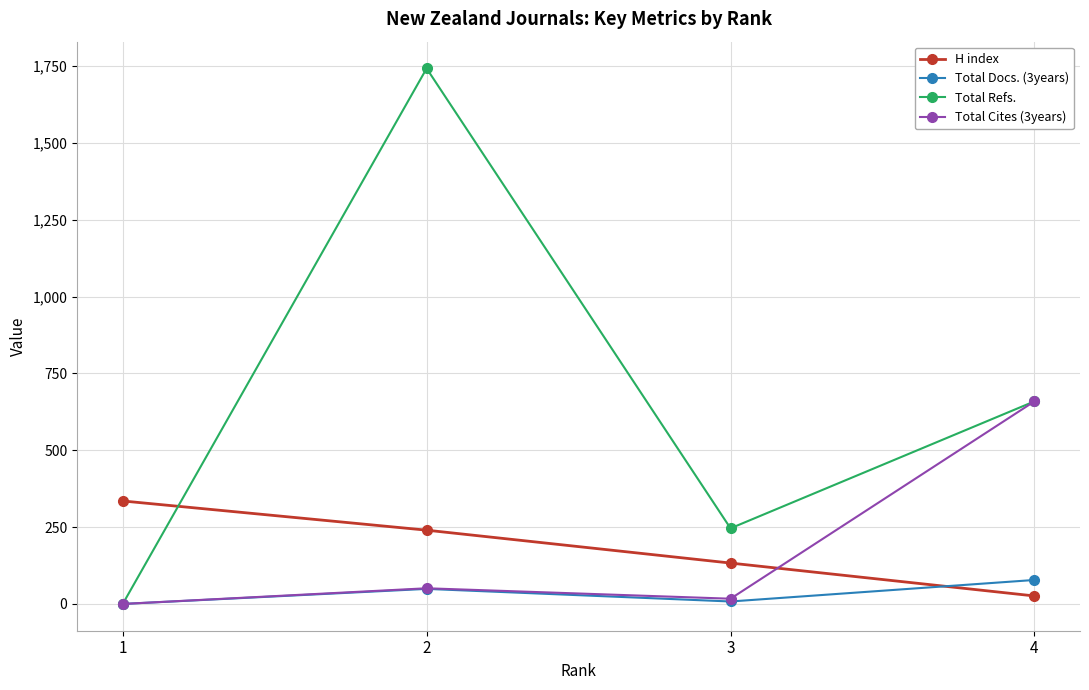

Which series has the widest spread of values?

Total Refs.